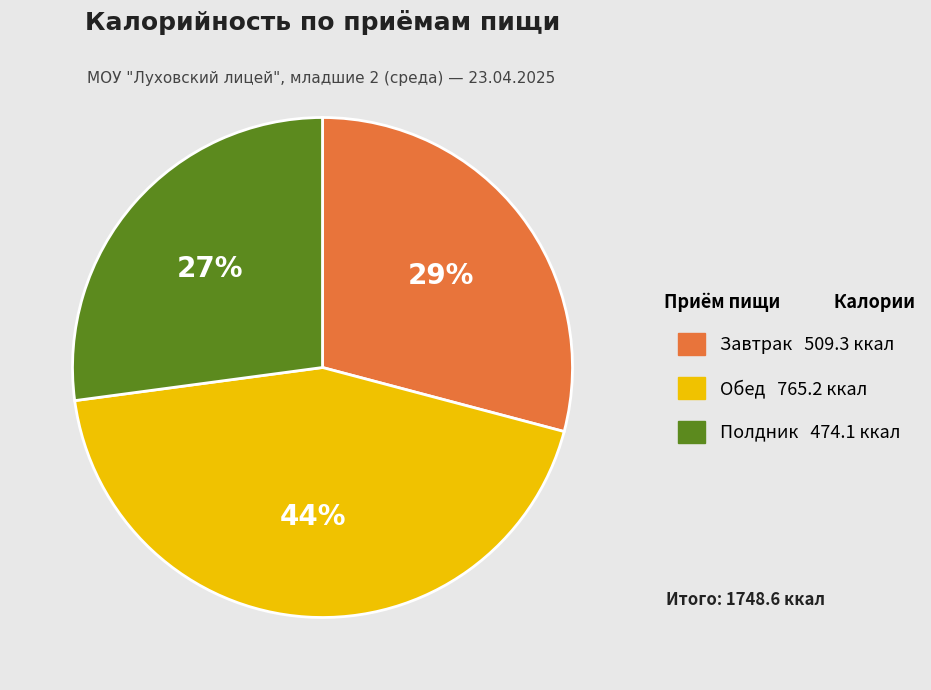

To the nearest percent, what percentage of the pie is Полдник?

27%